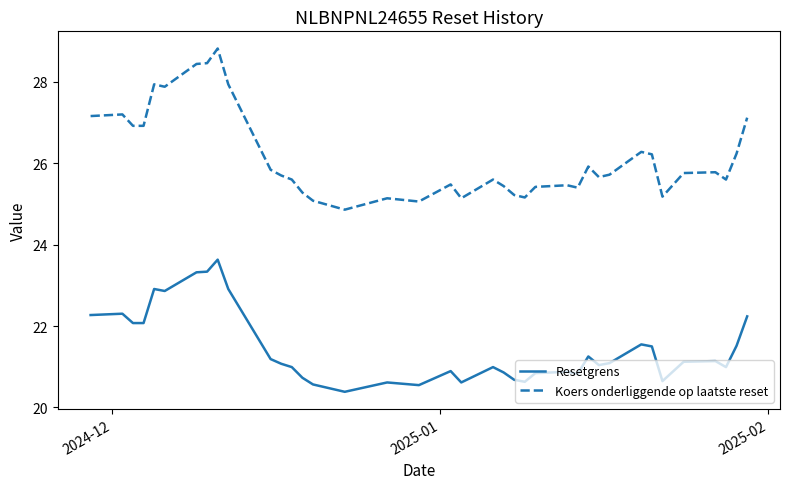

List the series in order of their peak value, highest first.

Koers onderliggende op laatste reset, Resetgrens